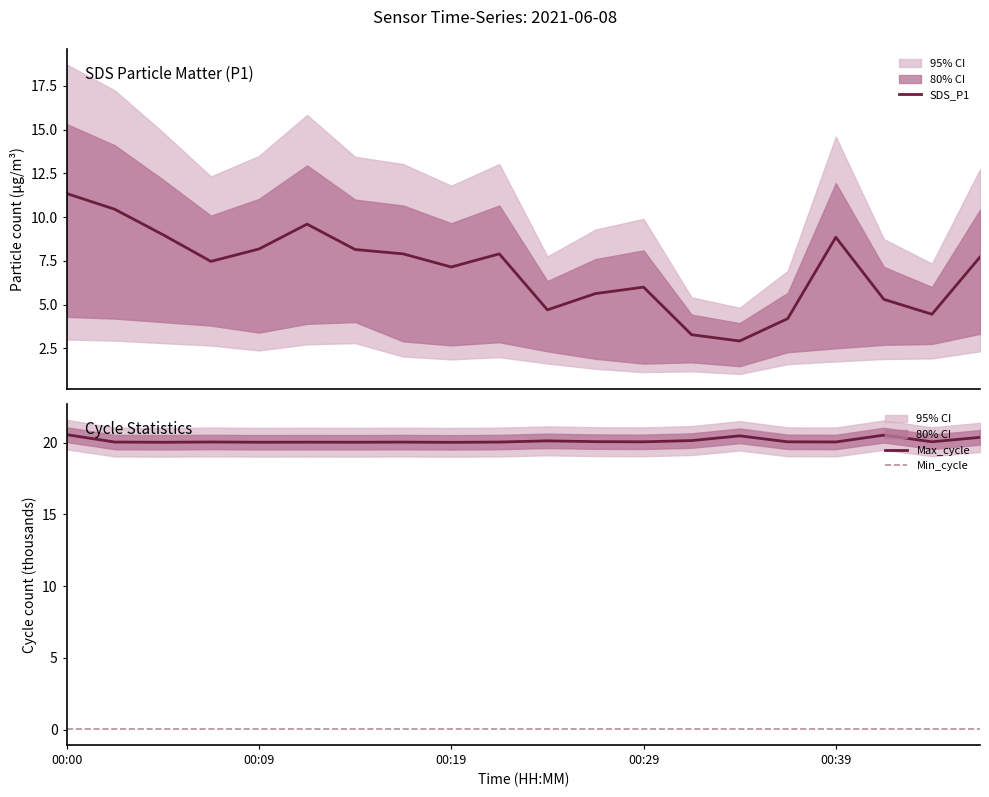

True or false: Max_cycle and SDS_P1 cross at least once.

False